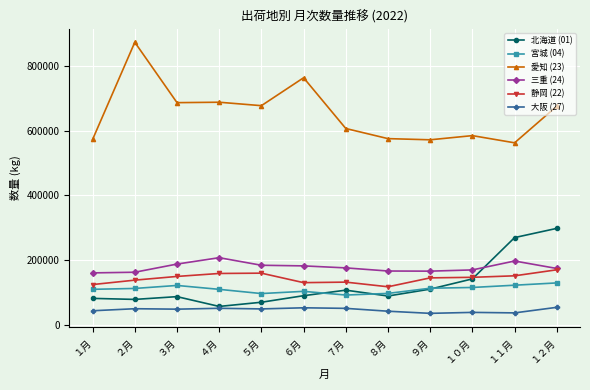

List the series in order of their peak value, highest first.

愛知 (23), 北海道 (01), 三重 (24), 静岡 (22), 宮城 (04), 大阪 (27)